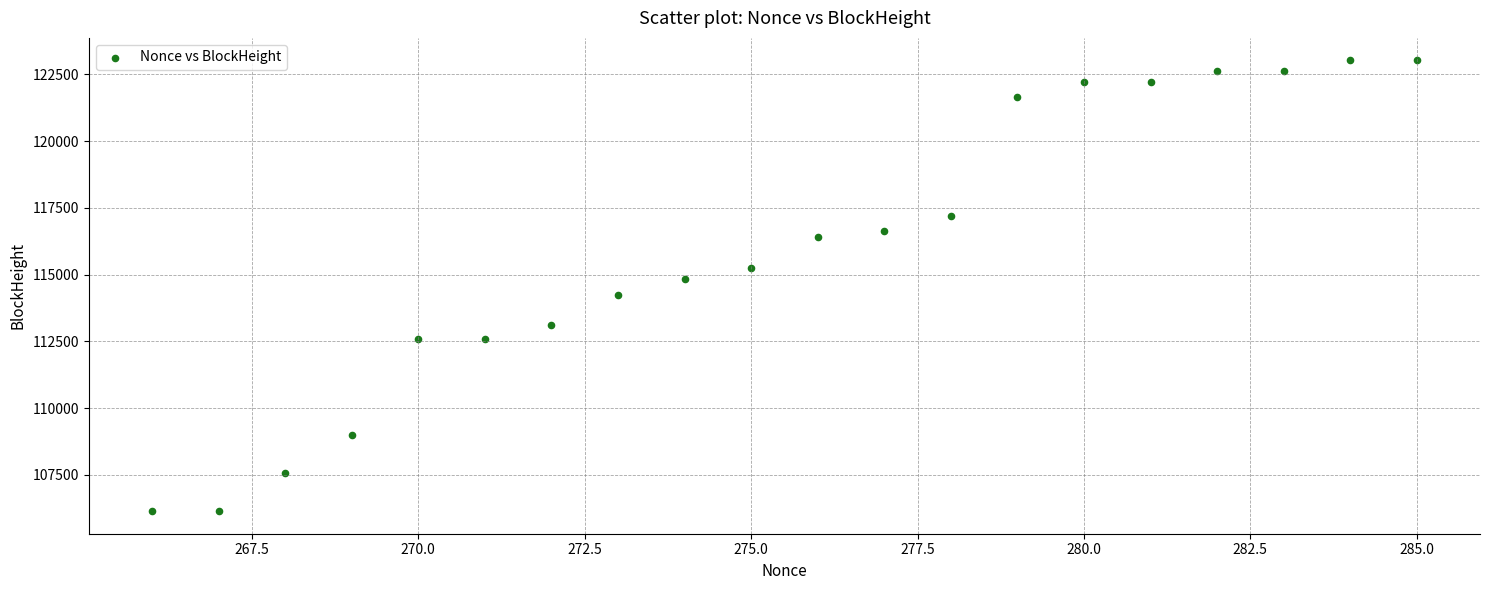

What is the range of Y values (max minus min)?

16876